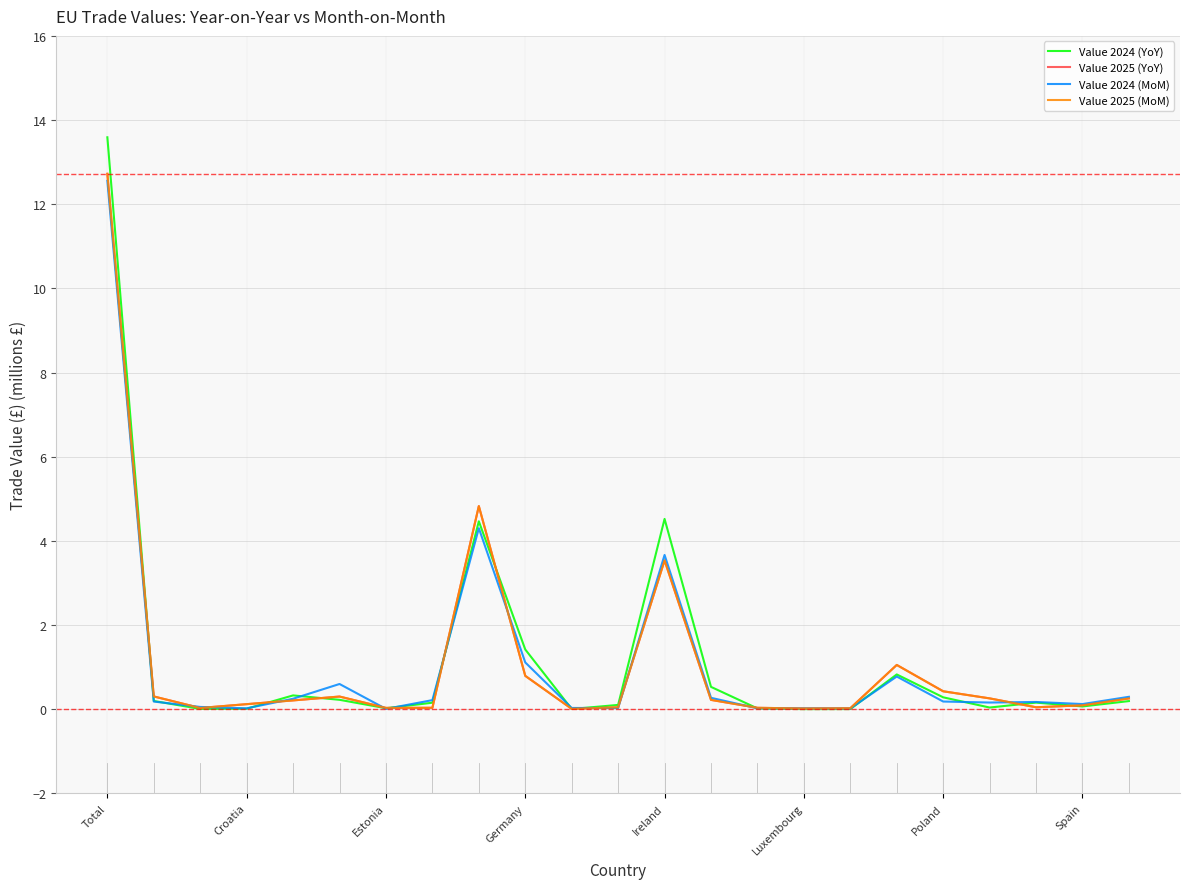

How many times do Value 2024 (YoY) and Value 2025 (YoY) cross each other?

11